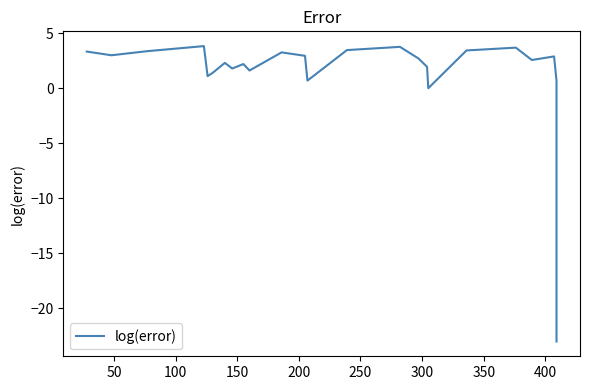

How many lines are shown in the chart?

1